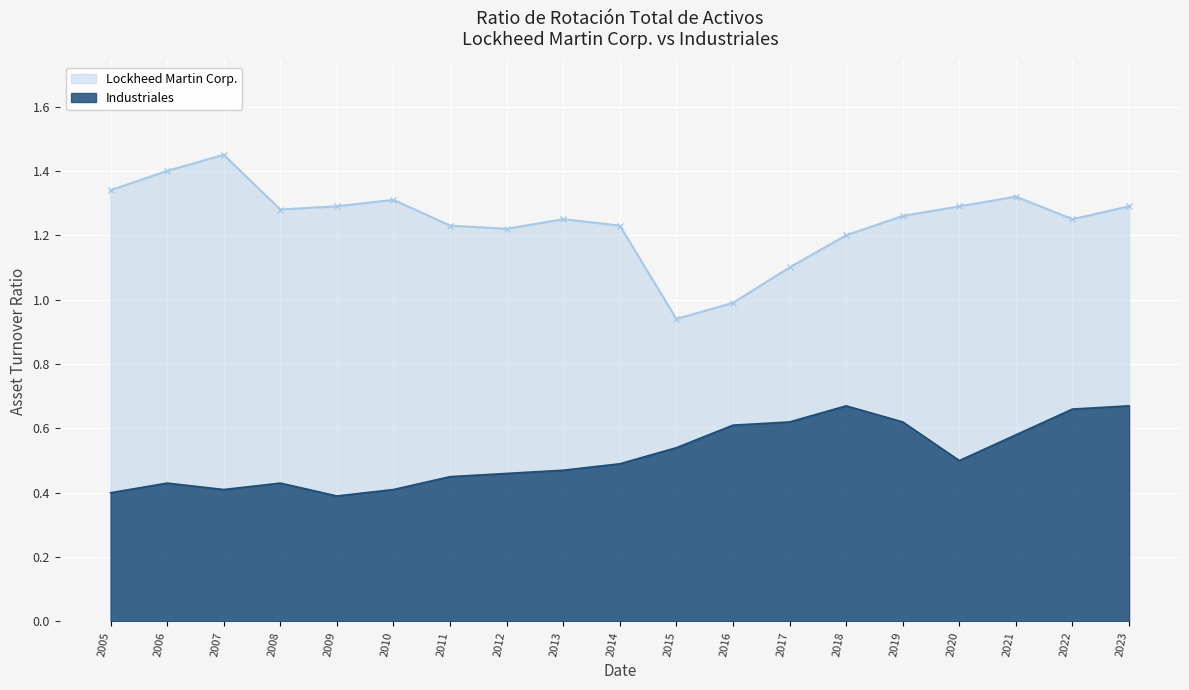

What is the difference between the second highest and second lowest values in the Lockheed Martin Corp. series?

0.4